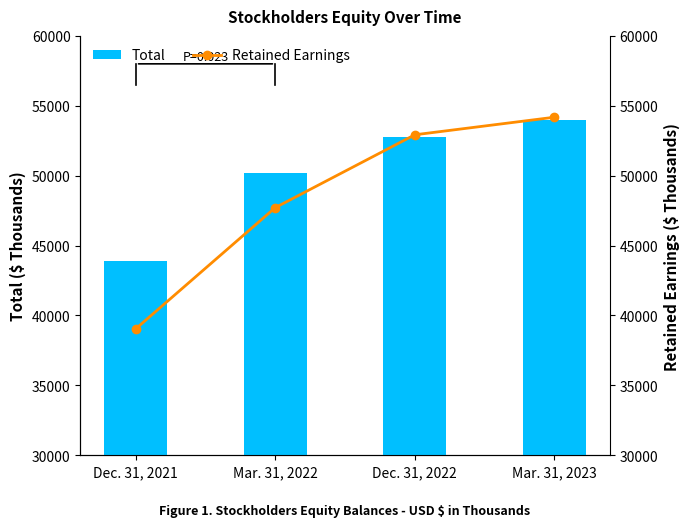

Rank the categories by Retained Earnings value from lowest to highest.

Dec. 31, 2021, Mar. 31, 2022, Dec. 31, 2022, Mar. 31, 2023